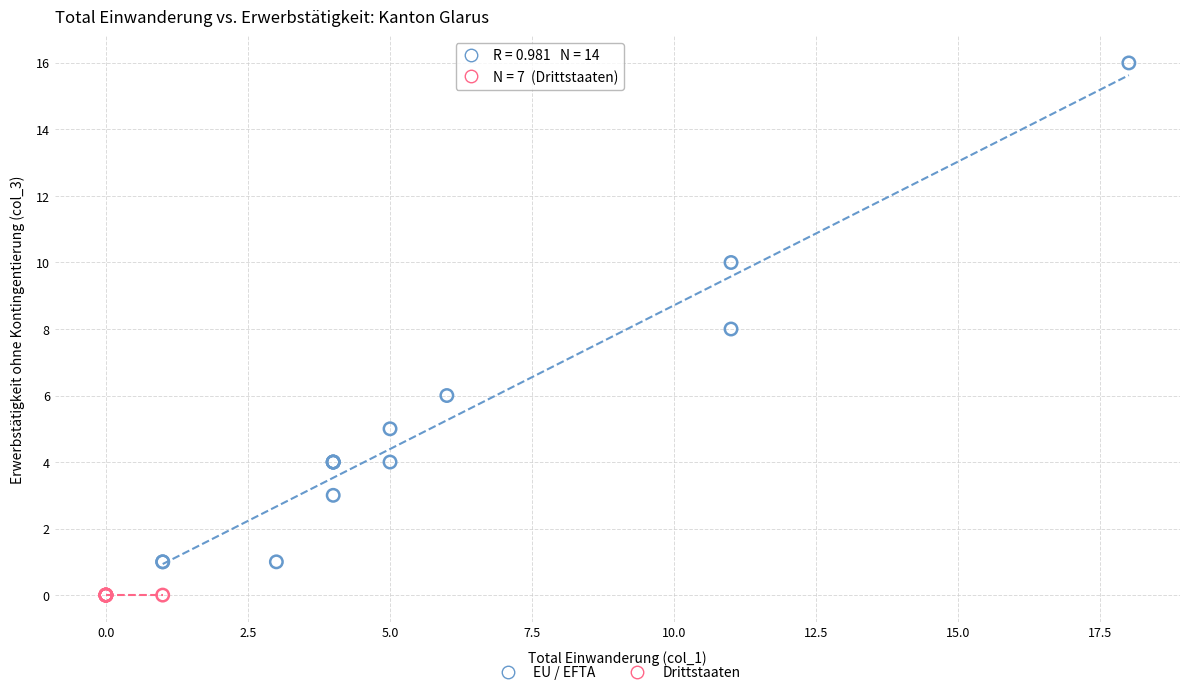

Which series reaches the maximum Y coordinate?

EU / EFTA